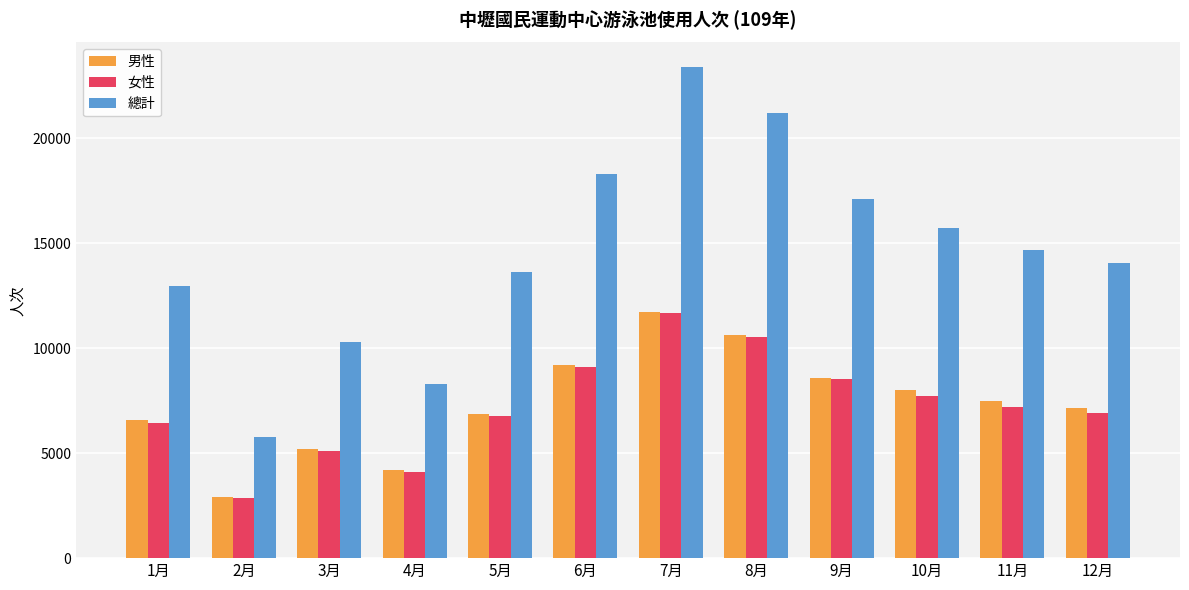

What is the minimum value for 女性?

2852